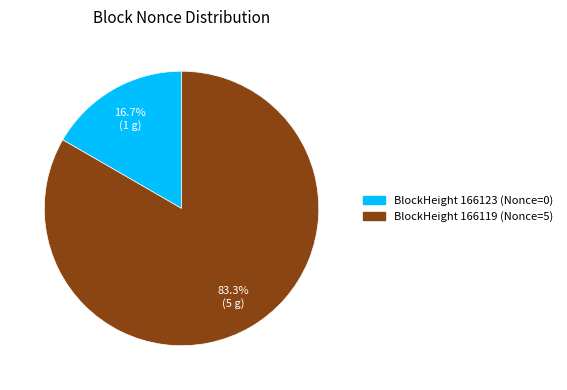

Is there any slice that represents more than half of the pie?

Yes